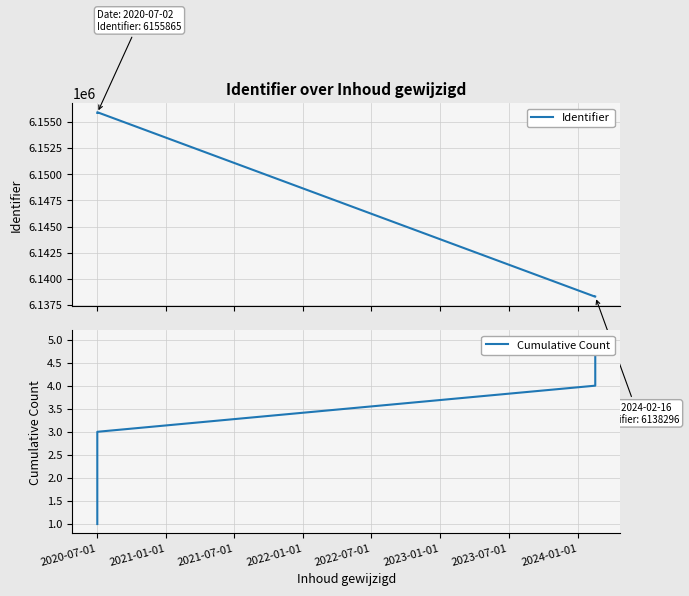

At 2022-01-01, list the series in order from largest to smallest.

Identifier, Cumulative Count